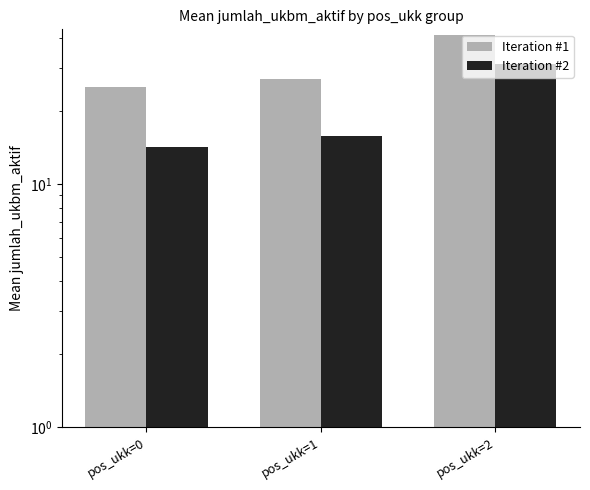

Is it true that Iteration #1 equals 19.3 at pos_ukk=2?

False